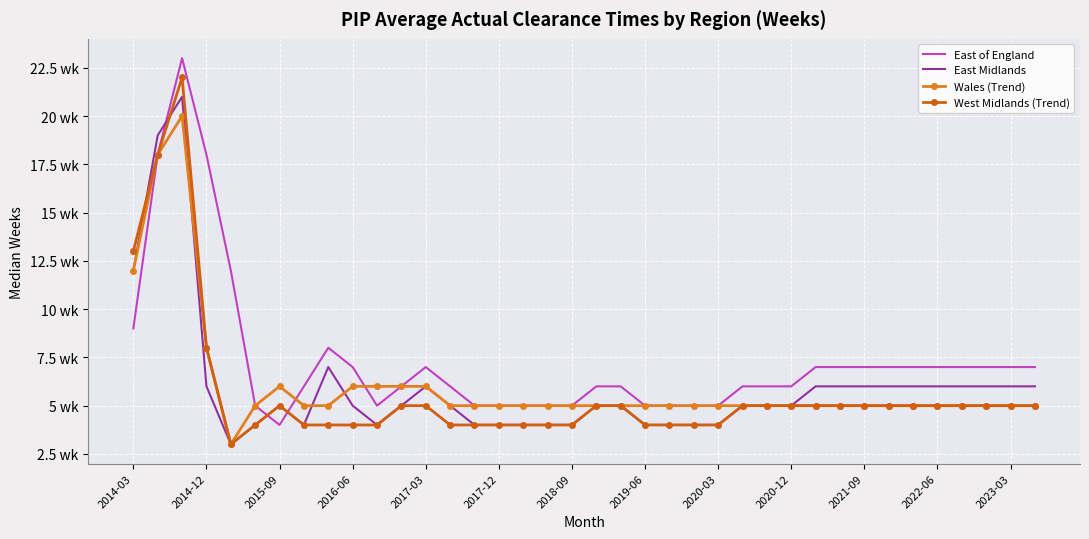

Which series has the largest range (max minus min)?

East of England